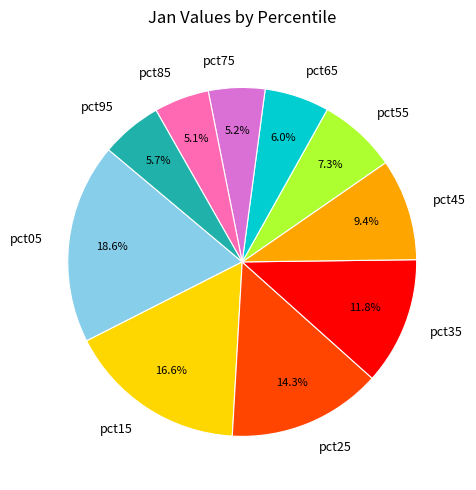

Which slice is the largest?

pct05